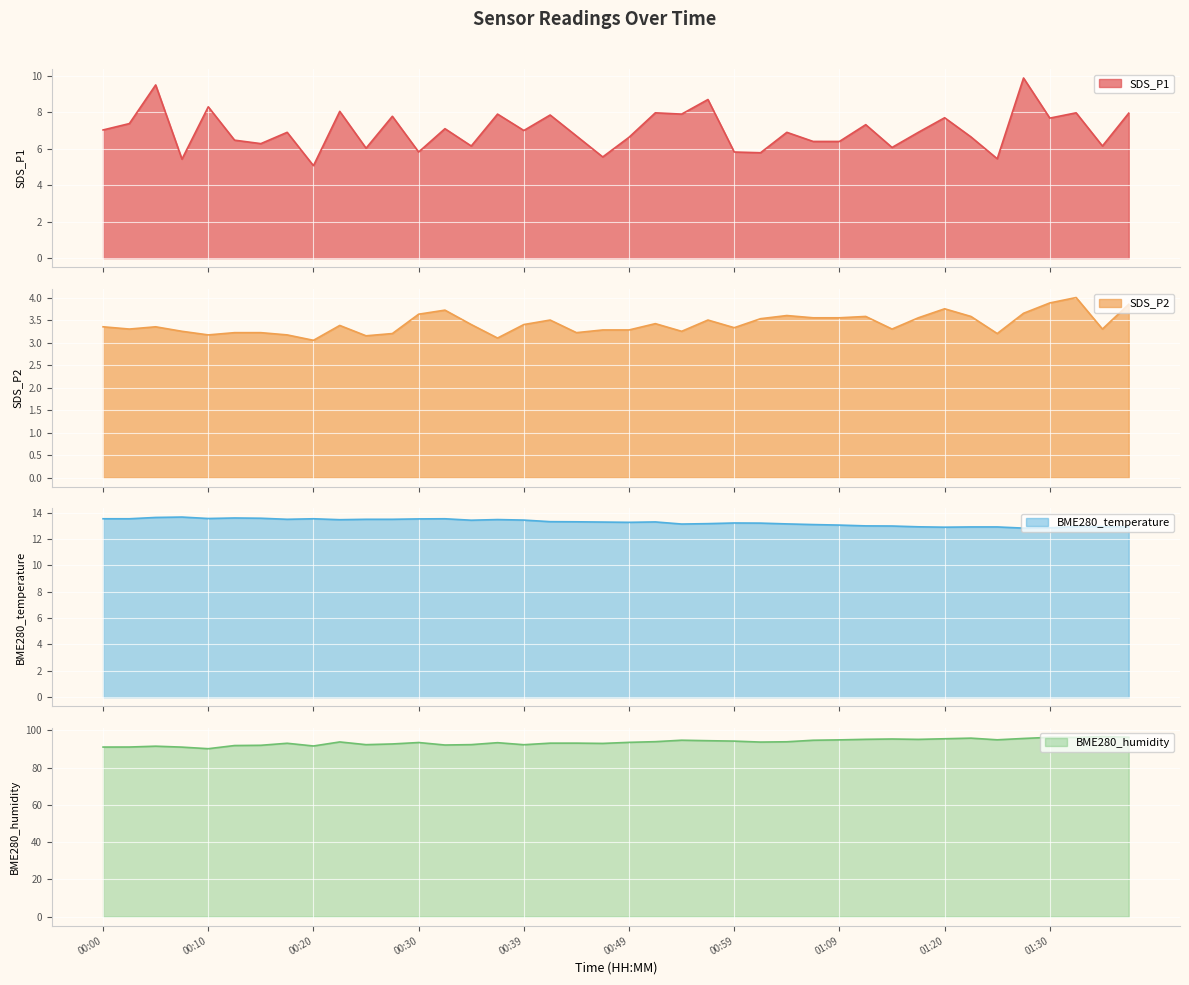

At which category does the chart reach its minimum across all series?

00:20